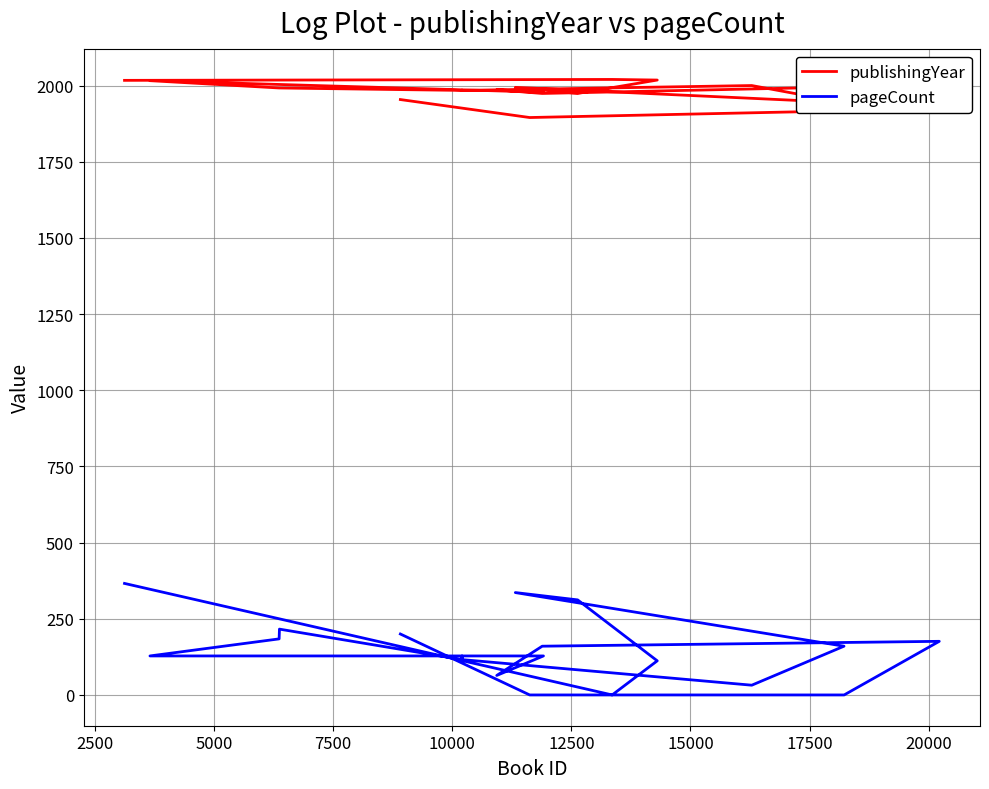

How many data points in pageCount are less than 128?

8